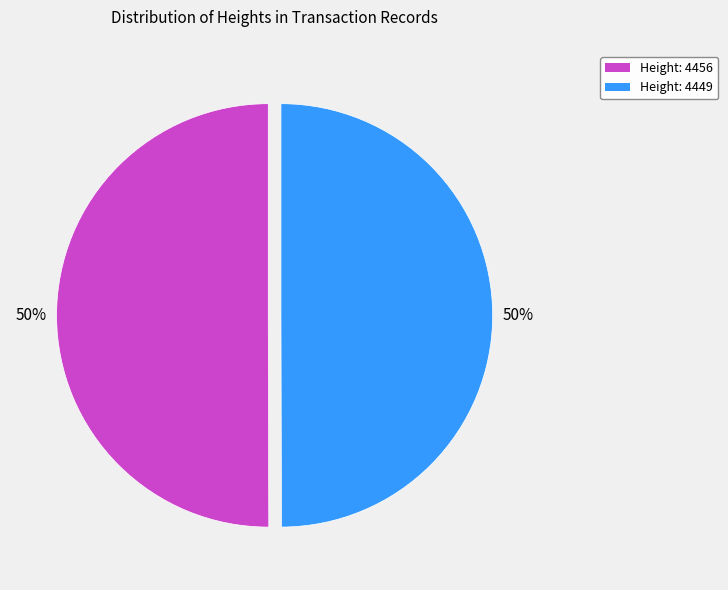

To the nearest percent, what is the average slice percentage?

50%